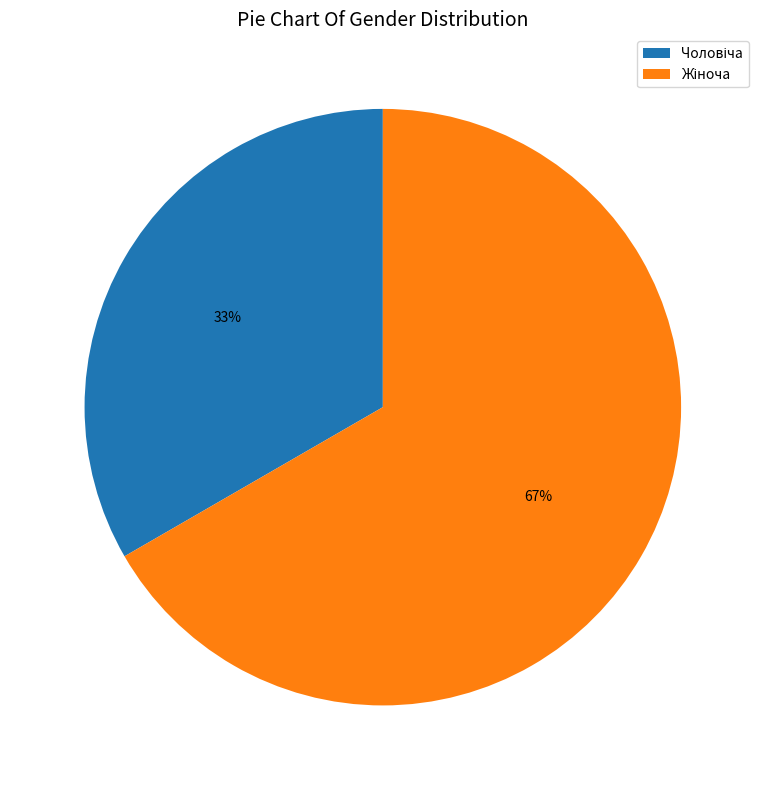

To the nearest percent, what is the average slice percentage?

50%